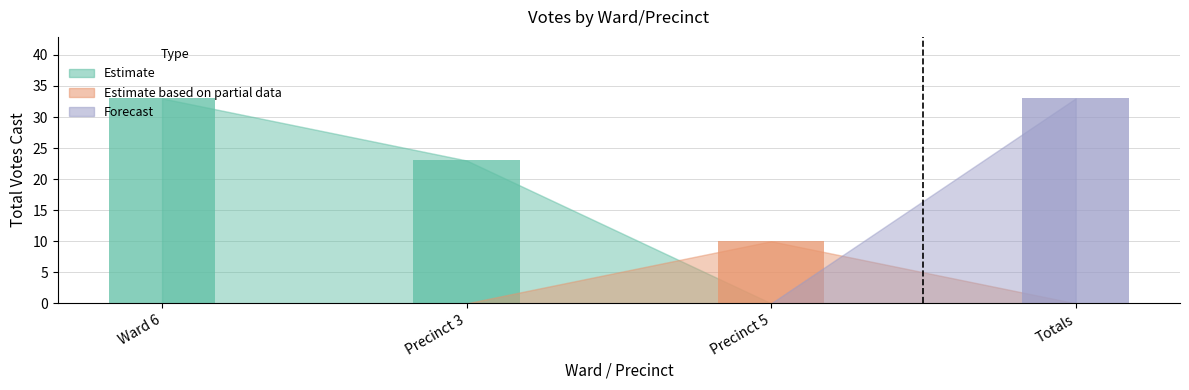

List the labels in order of value, largest first.

Ward 6, Totals, Precinct 3, Precinct 5